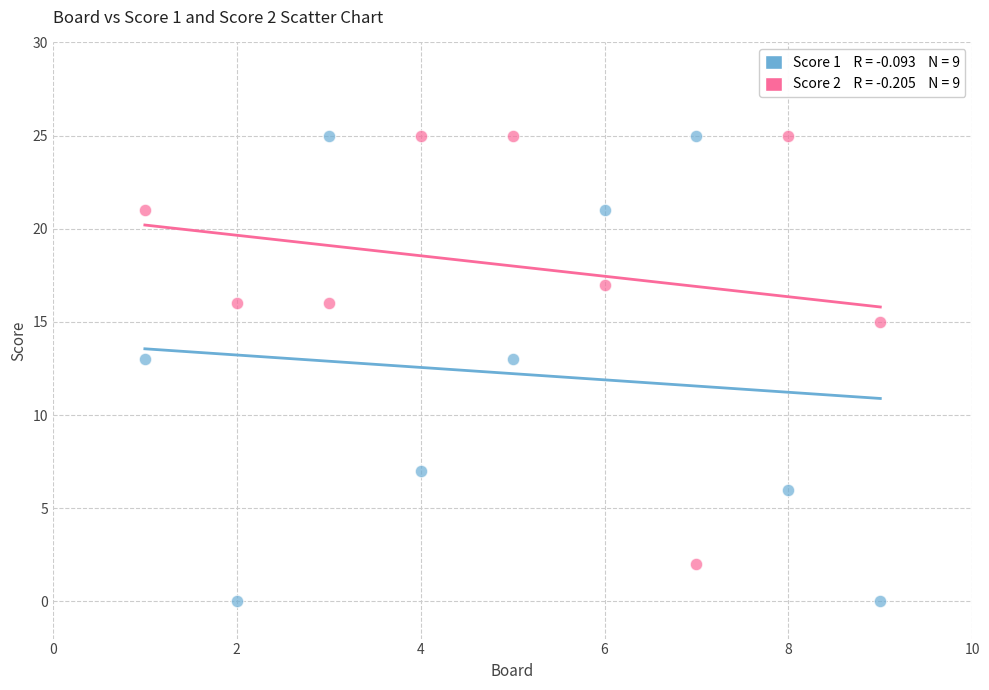

Across all data points, what is the range of Y values (max minus min)?

25